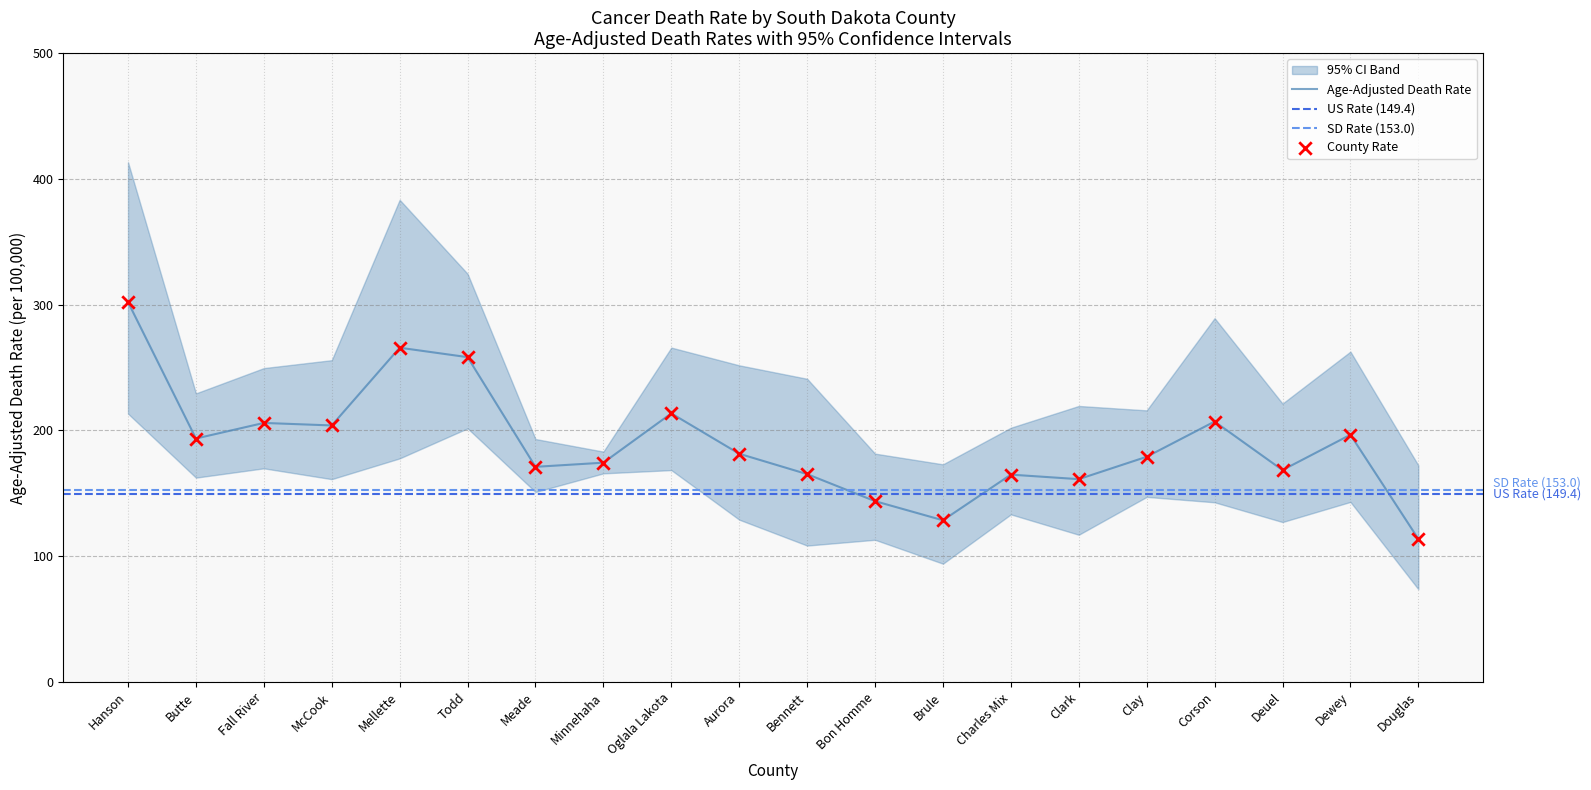

Which series reaches the maximum Y coordinate?

Upper 95% CI